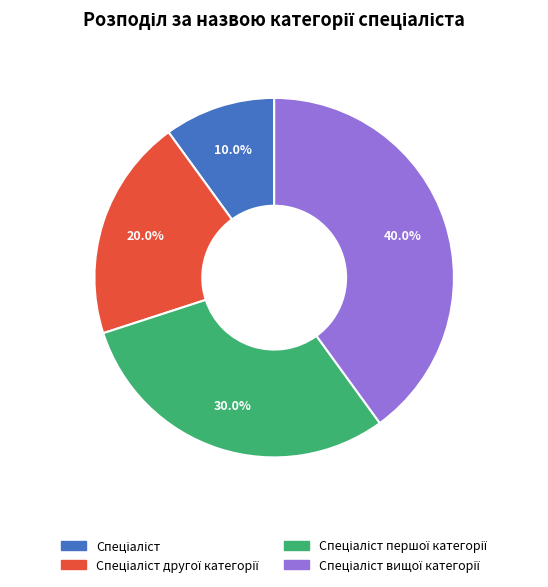

Is there any slice that represents more than half of the pie?

No